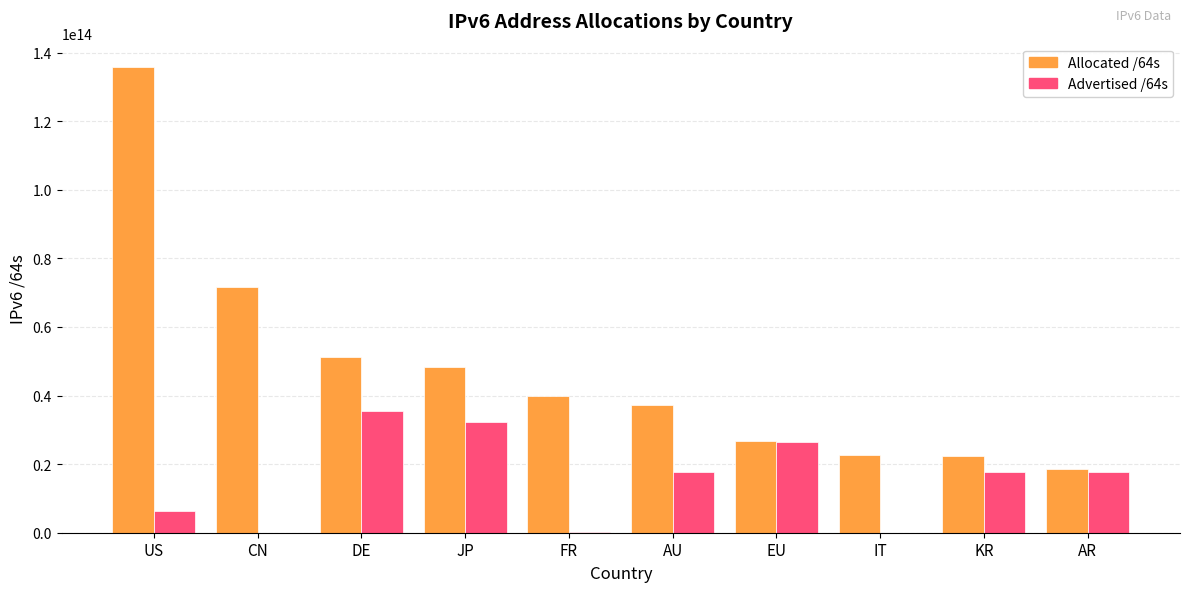

At which label does Advertised /64s reach its peak?

DE